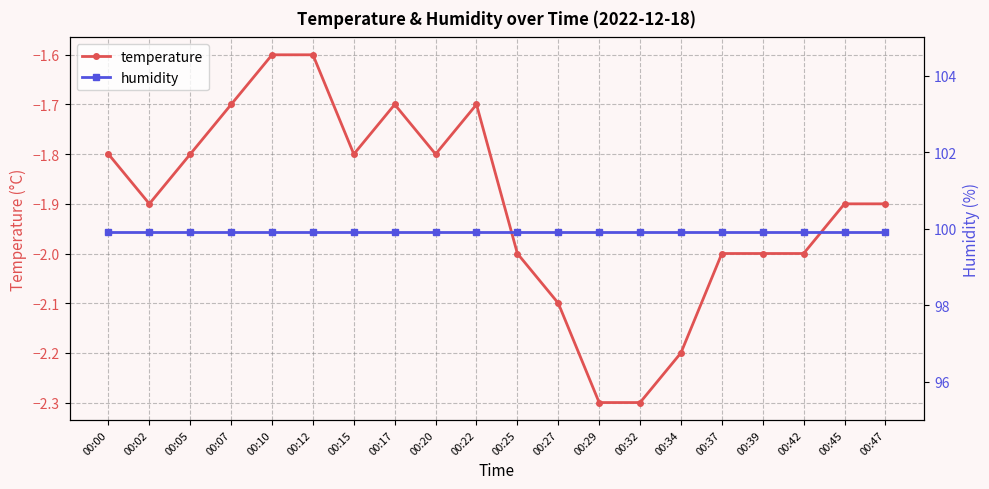

Which label corresponds to the smallest value in the chart?

00:29